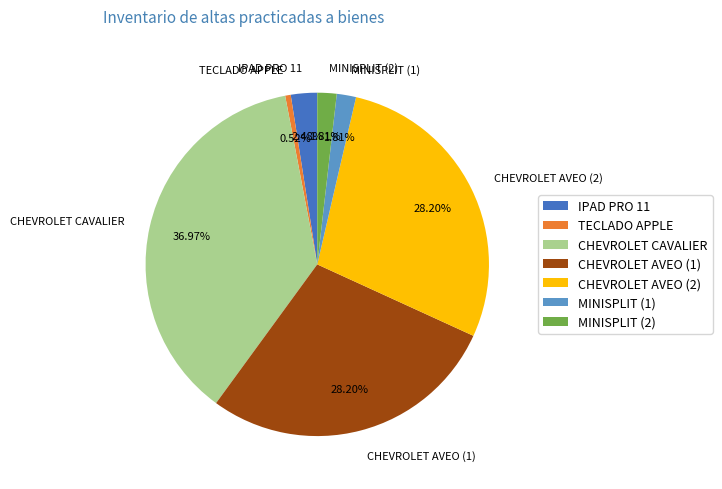

To the nearest percent, what is the combined percentage of MINISPLIT (2) and IPAD PRO 11?

4%